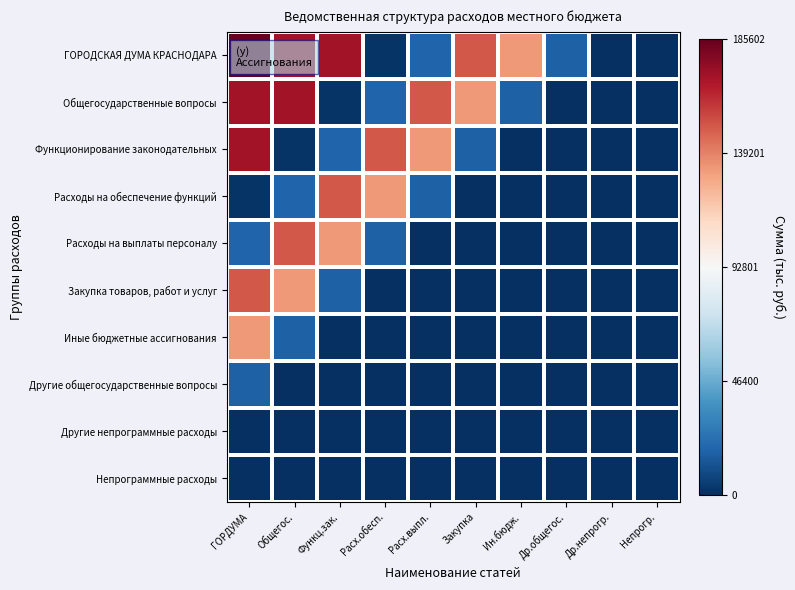

Reading right to left, transcribe all the data shown in this chart.

ГОРОДСКАЯ ДУМА КРАСНОДАРА: Непрогр.=-1.0	Др.непрогр.=-1.0	Др.общегос.=-0.8	Ин.бюдж.=0.4	Закупка=0.6	Расх.выпл.=-0.8	Расх.обесп.=-1.0	Функц.зак.=0.8	Общегос.=0.8	ГОРДУМА=1.0
Общегосударственные вопросы: Непрогр.=-1.0	Др.непрогр.=-1.0	Др.общегос.=-1.0	Ин.бюдж.=-0.8	Закупка=0.4	Расх.выпл.=0.6	Расх.обесп.=-0.8	Функц.зак.=-1.0	Общегос.=0.8	ГОРДУМА=0.8
Функционирование законодательных: Непрогр.=-1.0	Др.непрогр.=-1.0	Др.общегос.=-1.0	Ин.бюдж.=-1.0	Закупка=-0.8	Расх.выпл.=0.4	Расх.обесп.=0.6	Функц.зак.=-0.8	Общегос.=-1.0	ГОРДУМА=0.8
Расходы на обеспечение функций: Непрогр.=-1.0	Др.непрогр.=-1.0	Др.общегос.=-1.0	Ин.бюдж.=-1.0	Закупка=-1.0	Расх.выпл.=-0.8	Расх.обесп.=0.4	Функц.зак.=0.6	Общегос.=-0.8	ГОРДУМА=-1.0
Расходы на выплаты персоналу: Непрогр.=-1.0	Др.непрогр.=-1.0	Др.общегос.=-1.0	Ин.бюдж.=-1.0	Закупка=-1.0	Расх.выпл.=-1.0	Расх.обесп.=-0.8	Функц.зак.=0.4	Общегос.=0.6	ГОРДУМА=-0.8
Закупка товаров, работ и услуг: Непрогр.=-1.0	Др.непрогр.=-1.0	Др.общегос.=-1.0	Ин.бюдж.=-1.0	Закупка=-1.0	Расх.выпл.=-1.0	Расх.обесп.=-1.0	Функц.зак.=-0.8	Общегос.=0.4	ГОРДУМА=0.6
Иные бюджетные ассигнования: Непрогр.=-1.0	Др.непрогр.=-1.0	Др.общегос.=-1.0	Ин.бюдж.=-1.0	Закупка=-1.0	Расх.выпл.=-1.0	Расх.обесп.=-1.0	Функц.зак.=-1.0	Общегос.=-0.8	ГОРДУМА=0.4
Другие общегосударственные вопросы: Непрогр.=-1.0	Др.непрогр.=-1.0	Др.общегос.=-1.0	Ин.бюдж.=-1.0	Закупка=-1.0	Расх.выпл.=-1.0	Расх.обесп.=-1.0	Функц.зак.=-1.0	Общегос.=-1.0	ГОРДУМА=-0.8
Другие непрограммные расходы: Непрогр.=-1.0	Др.непрогр.=-1.0	Др.общегос.=-1.0	Ин.бюдж.=-1.0	Закупка=-1.0	Расх.выпл.=-1.0	Расх.обесп.=-1.0	Функц.зак.=-1.0	Общегос.=-1.0	ГОРДУМА=-1.0
Непрограммные расходы: Непрогр.=-1.0	Др.непрогр.=-1.0	Др.общегос.=-1.0	Ин.бюдж.=-1.0	Закупка=-1.0	Расх.выпл.=-1.0	Расх.обесп.=-1.0	Функц.зак.=-1.0	Общегос.=-1.0	ГОРДУМА=-1.0